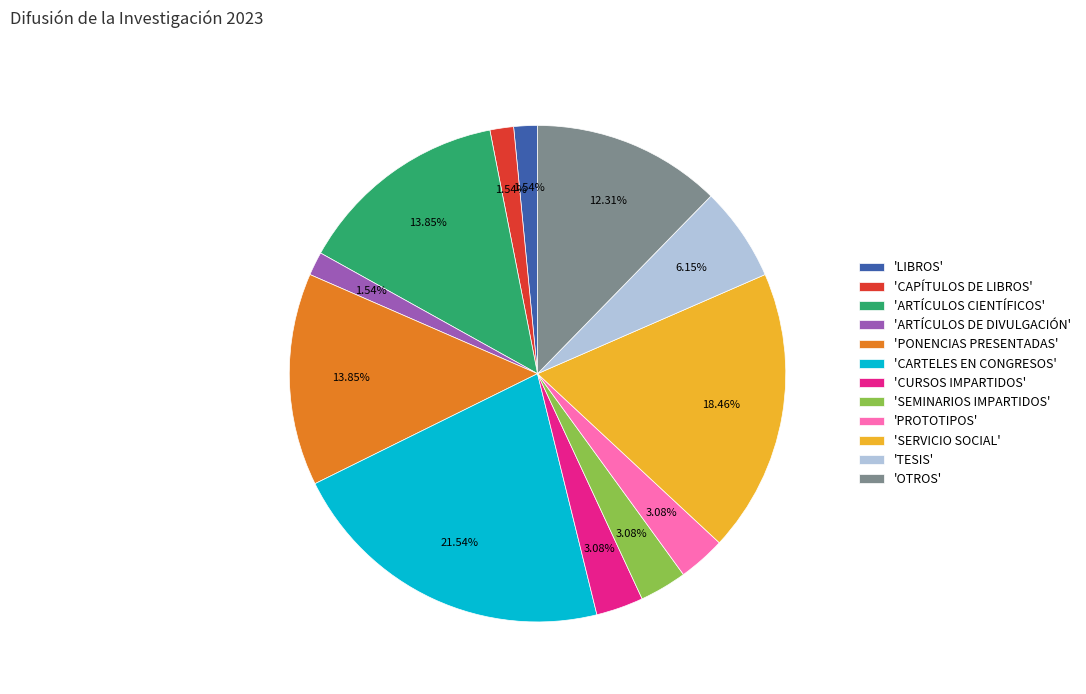

Is there a majority slice in this chart?

No